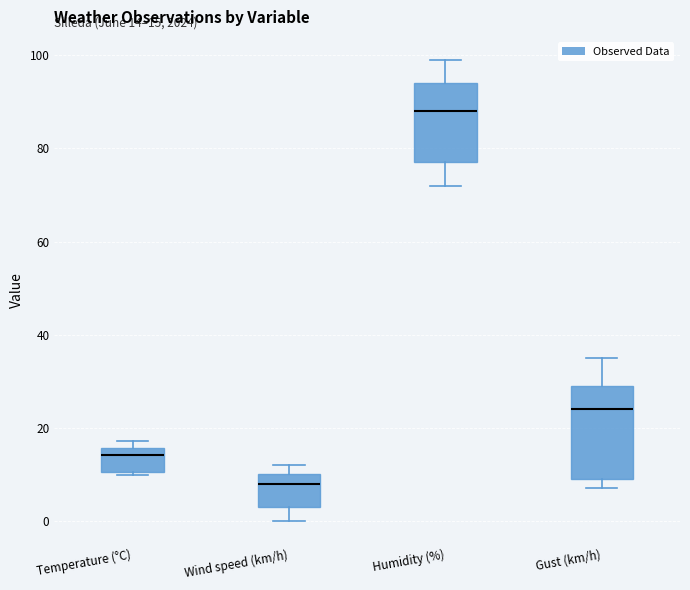

Which box's median line is the lowest?

Wind speed (km/h)